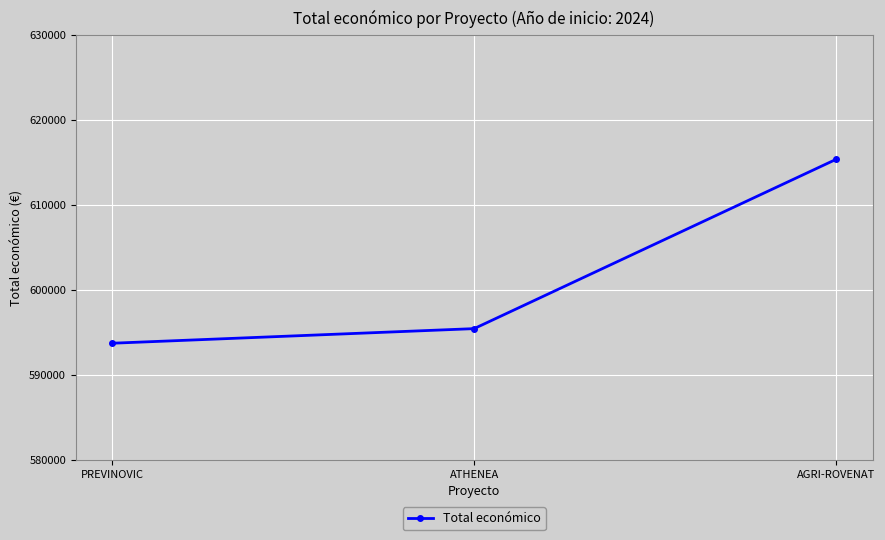

Rank the categories by value from lowest to highest.

PREVINOVIC, ATHENEA, AGRI-ROVENAT